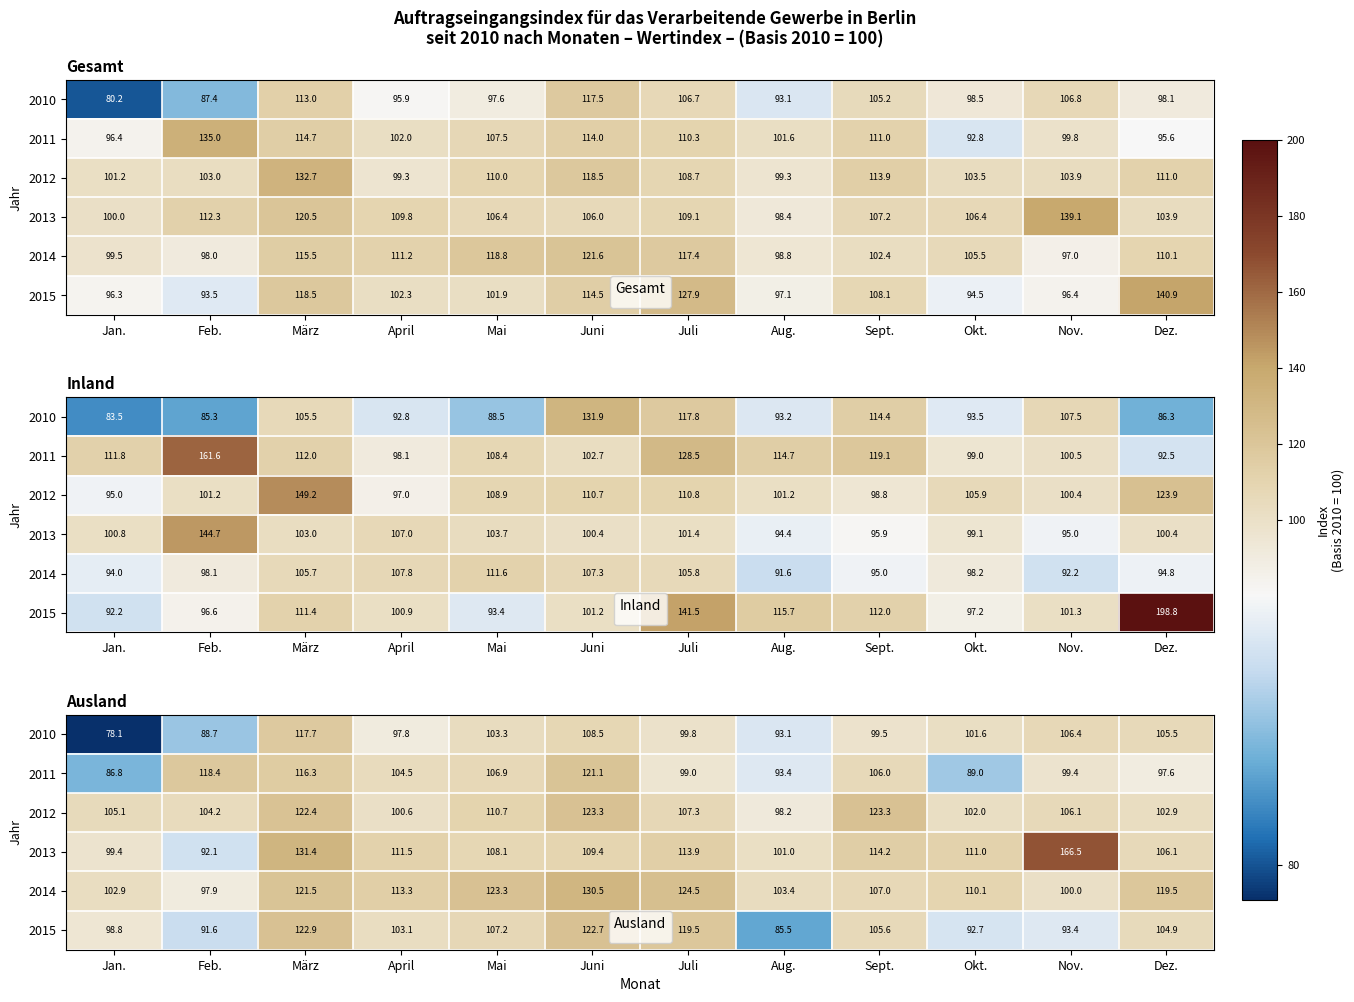

The 2011 series shows 118.4 at Feb.. True or false?

True